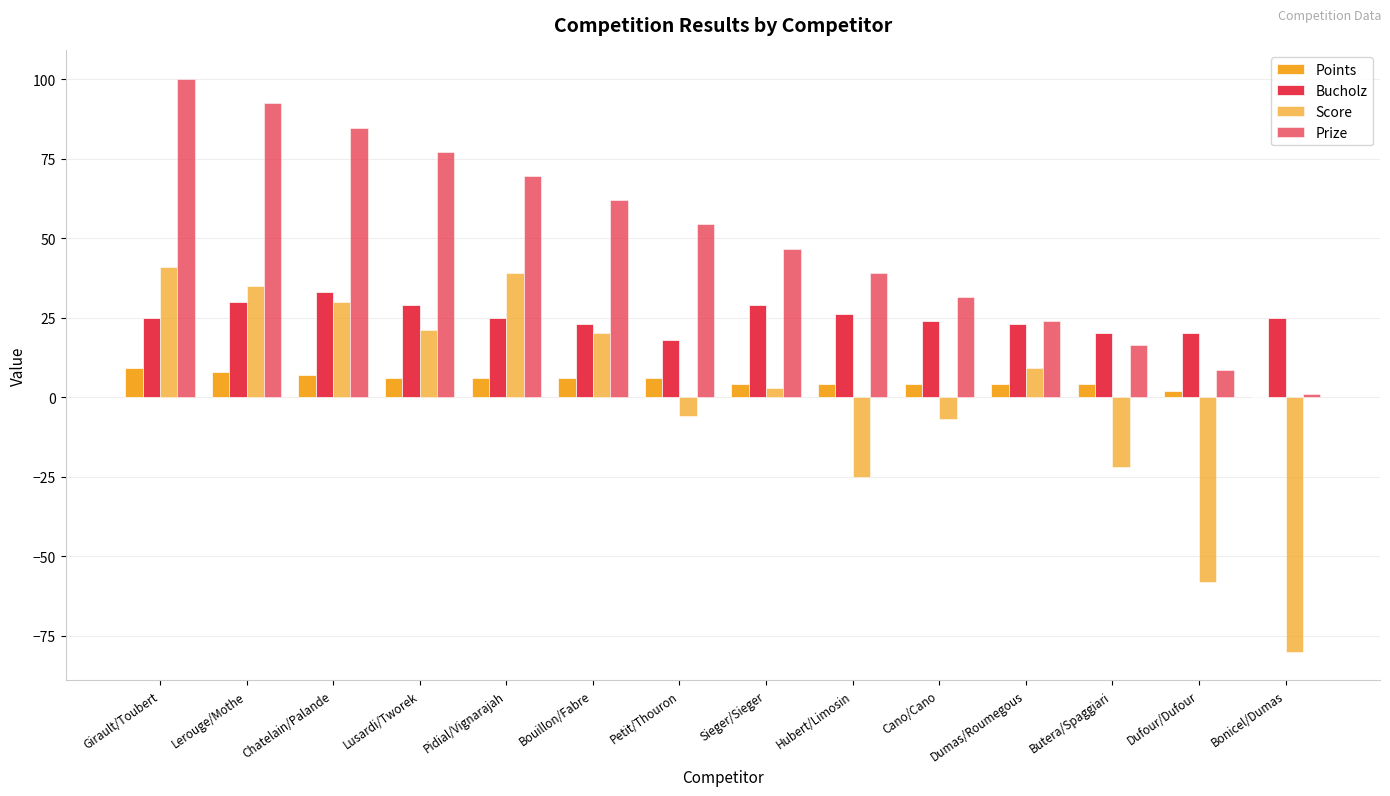

Reading left to right, transcribe all the data shown in this chart.

Points: 9.0	8.0	7.0	6.0	6.0	6.0	6.0	4.0	4.0	4.0	4.0	4.0	2.0	0.0
Bucholz: 25.0	30.0	33.0	29.0	25.0	23.0	18.0	29.0	26.0	24.0	23.0	20.0	20.0	25.0
Score: 41.0	35.0	30.0	21.0	39.0	20.0	-6.0	3.0	-25.0	-7.0	9.0	-22.0	-58.0	-80.0
Prize: 100.0	92.4	84.8	77.2	69.5	61.9	54.3	46.7	39.1	31.5	23.9	16.2	8.6	1.0